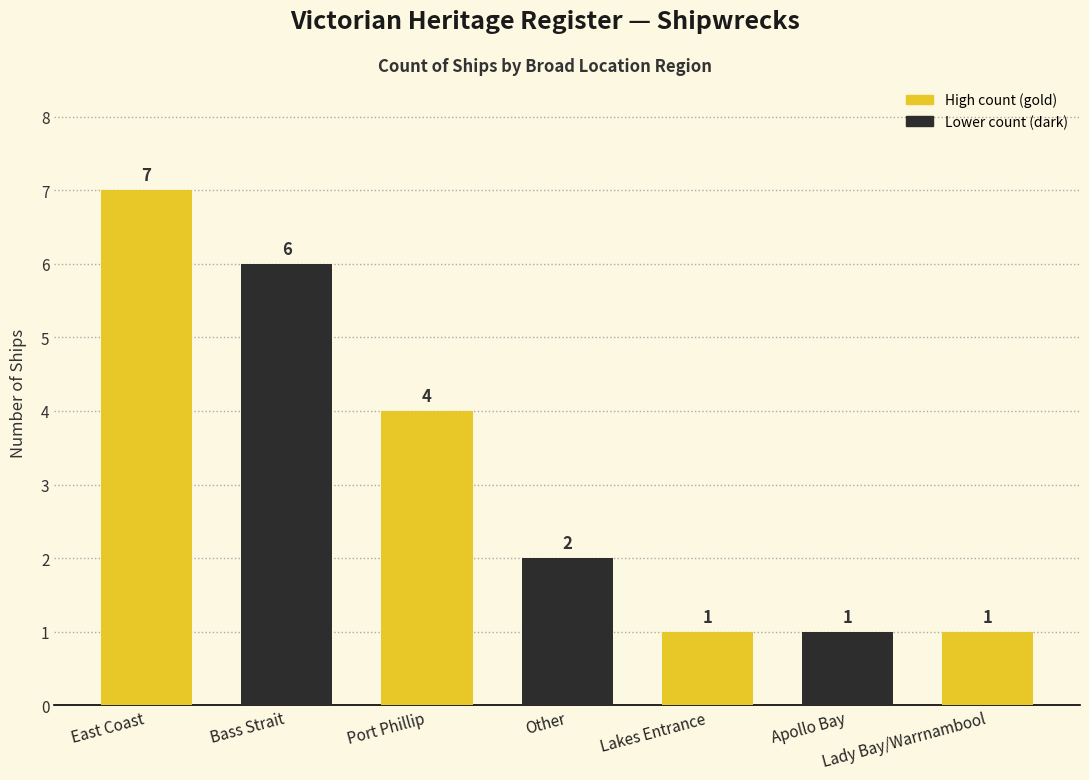

What is the sum of all values?

22